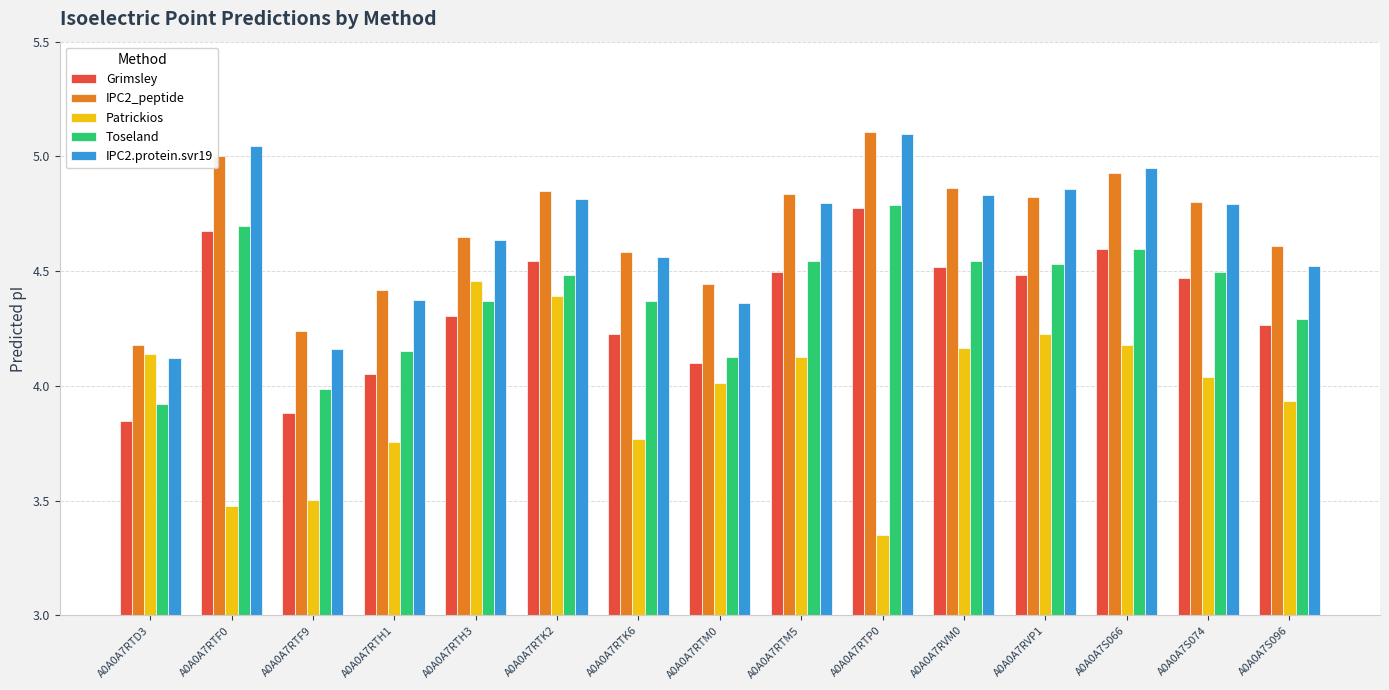

What is the highest value of the IPC2_peptide series?

5.1